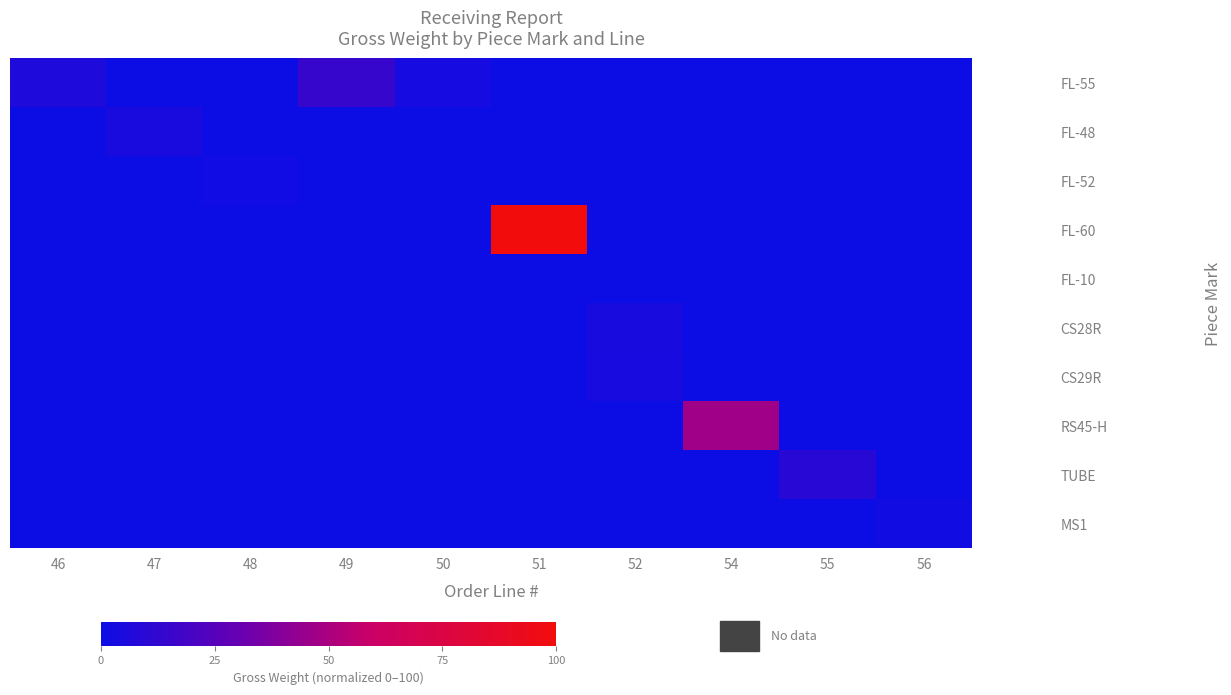

What is the total value across all series at 52?

7.8